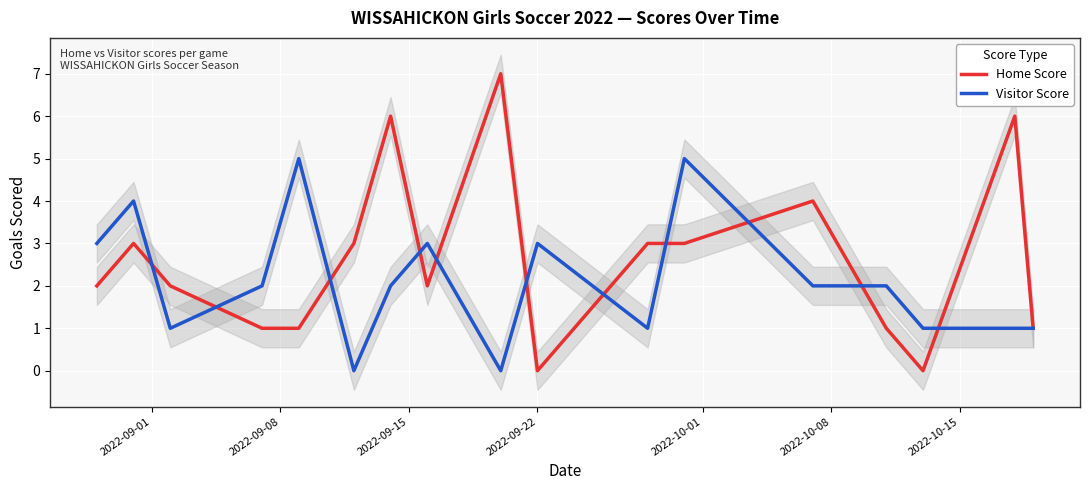

Reading left to right, list all the values displayed in this chart.

Home Score: 2	3	2	1	1	3	6	2	7	0	3	3	4	1	0	6	1
Visitor Score: 3	4	1	2	5	0	2	3	0	3	1	5	2	2	1	1	1